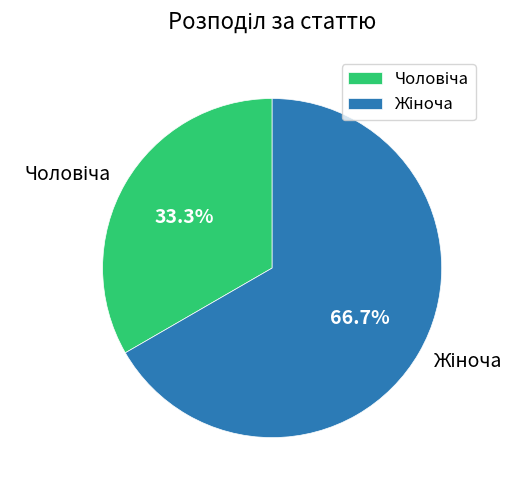

Is there a majority slice in this chart?

Yes